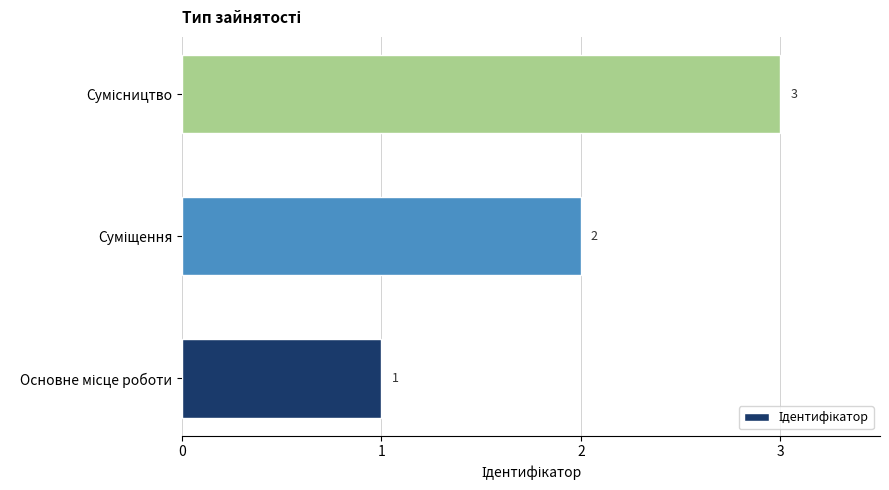

What is the sum of all values?

6